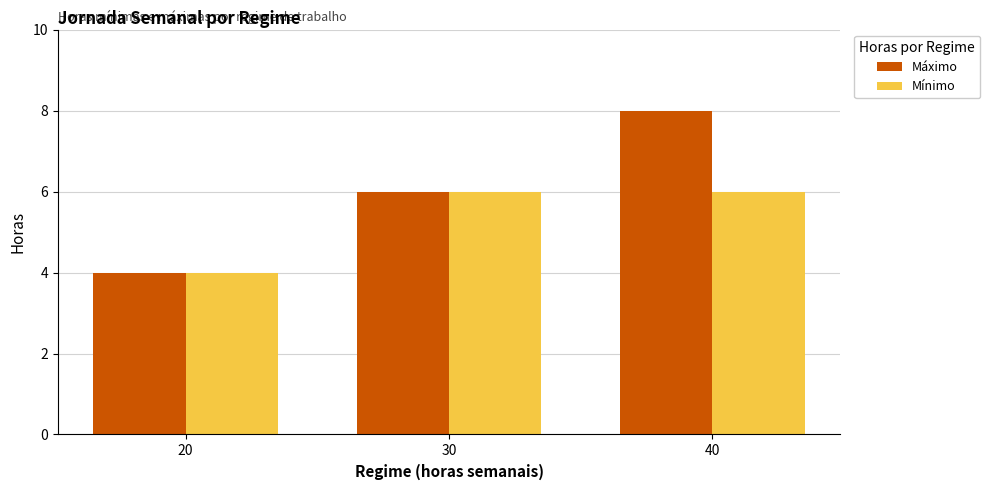

What is the sum of all Máximo values?

18